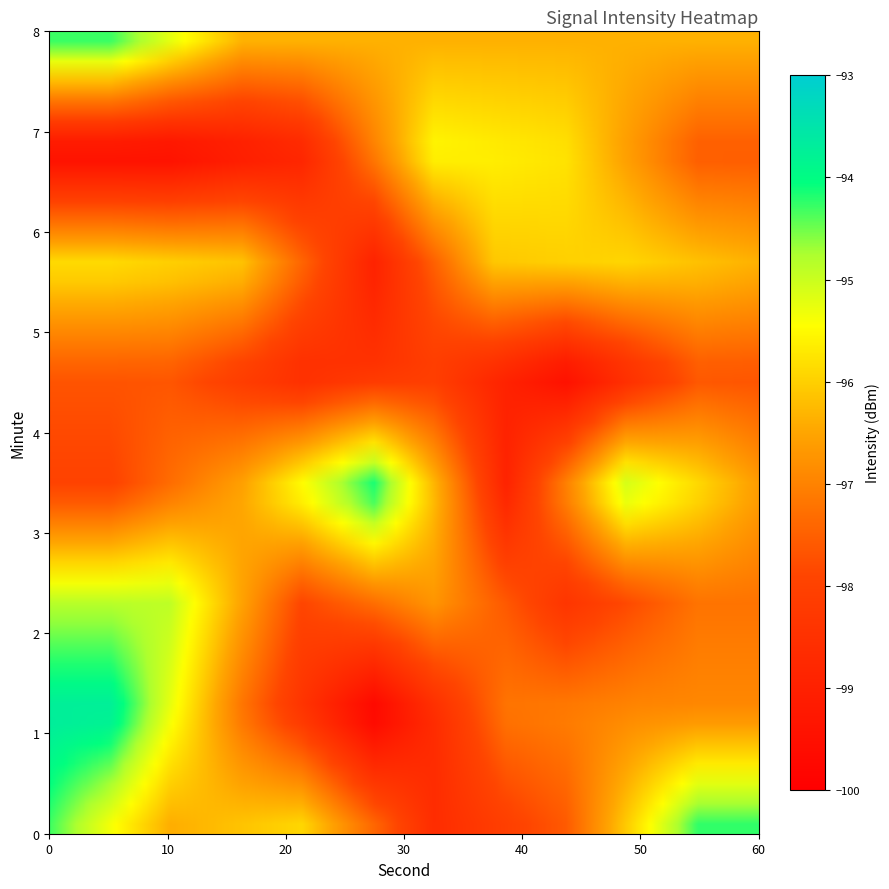

Reading right to left, list all the values displayed in this chart.

0: -94.2	-97.6	-98.6	-95.9	-96.4	-94.3
1: 0.0	0.0	0.0	0.0	0.0	0.0
2: -97.2	-98.4	-96.7	-97.9	-94.9	0.0
3: 0.0	0.0	0.0	0.0	0.0	0.0
4: -97.7	-99.6	-98.2	-98.7	-97.7	0.0
5: 0.0	0.0	0.0	0.0	0.0	0.0
6: -97.6	-95.8	-95.5	-98.9	-99.7	0.0
7: 0.0	0.0	0.0	0.0	0.0	0.0